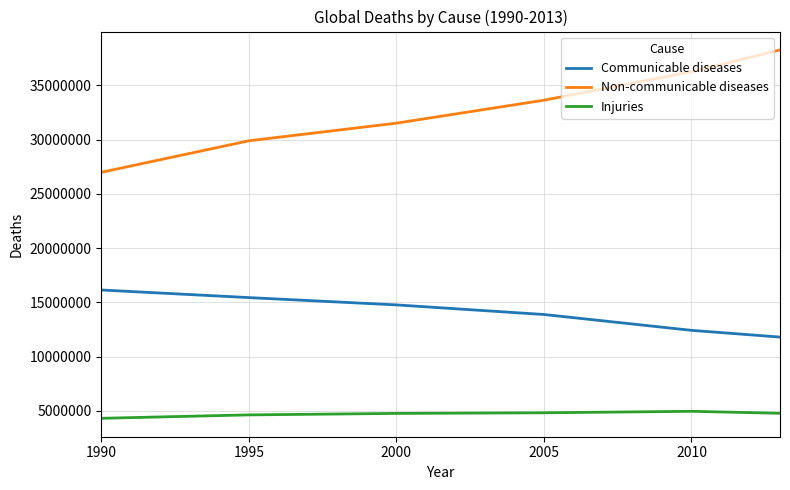

True or false: Communicable diseases and Injuries intersect in this chart.

False